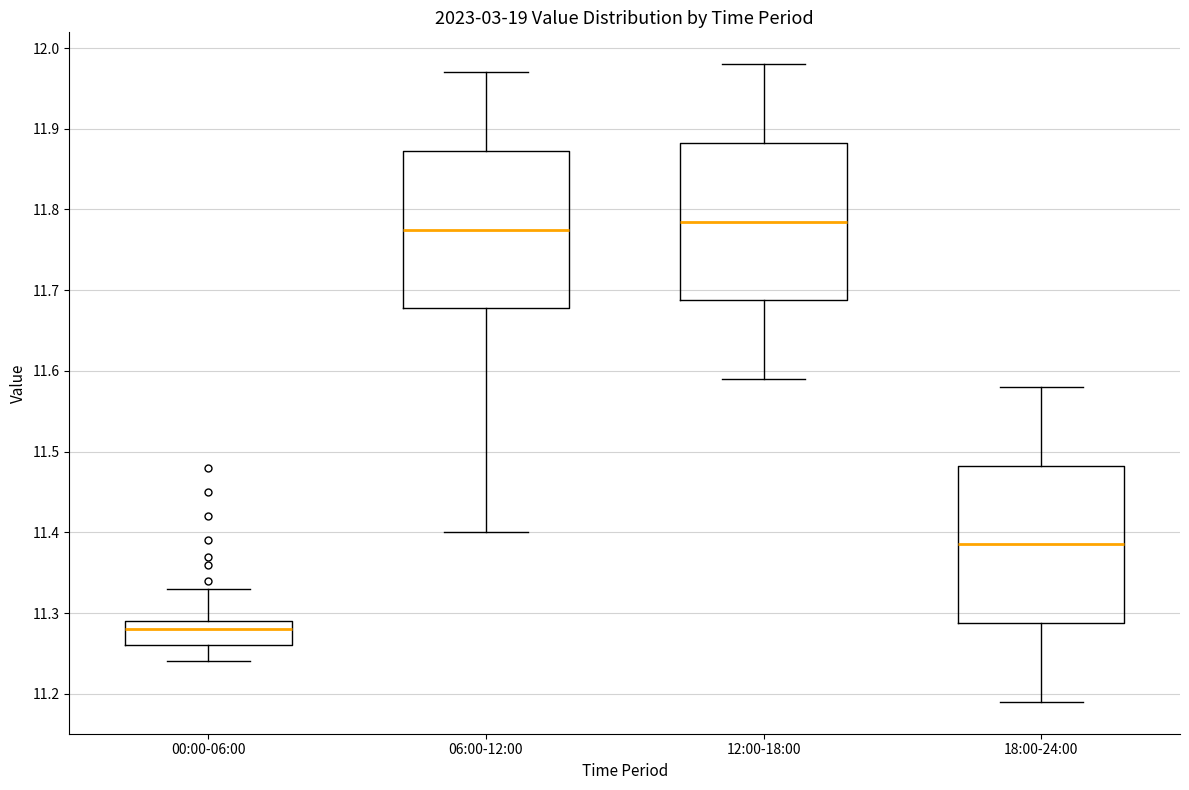

Reading left to right, read every box against the y-axis: the position of its median line, the range the box covers, and the ends of its whiskers. The values are not printed on the chart, so give them approximately, as read against the axis.

00:00-06:00: median 11.28, box 11.26 to 11.29, whiskers 11.24 to 11.33
06:00-12:00: median 11.78, box 11.68 to 11.87, whiskers 11.40 to 11.97
12:00-18:00: median 11.79, box 11.69 to 11.88, whiskers 11.59 to 11.98
18:00-24:00: median 11.39, box 11.29 to 11.48, whiskers 11.19 to 11.58